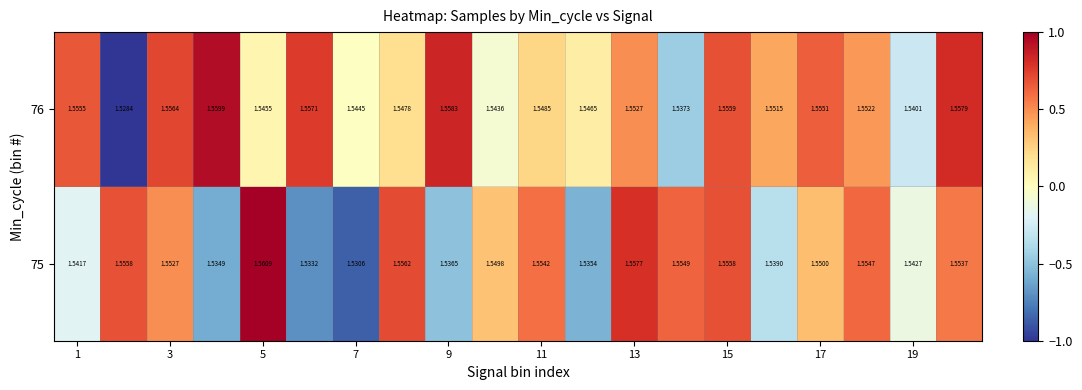

How many series are shown in this chart?

2